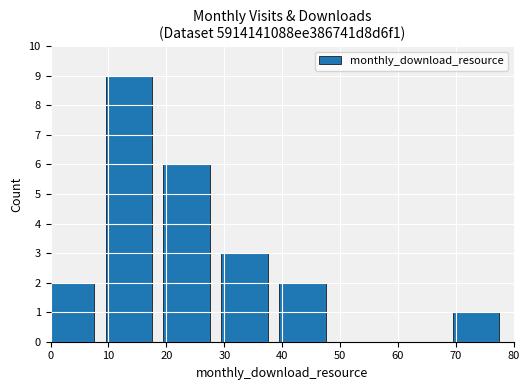

True or false: the data shows 2 at 40.

True